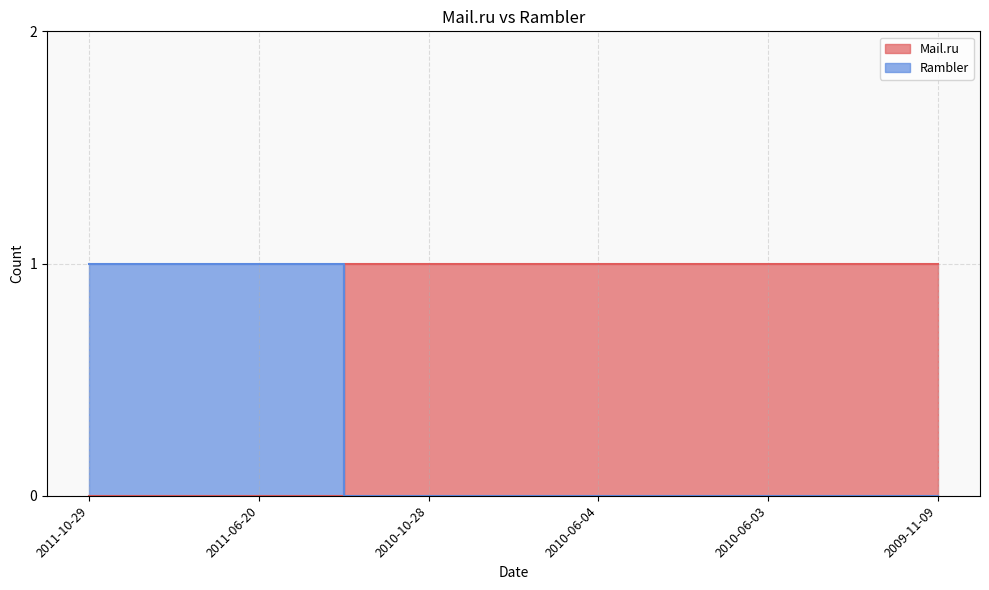

How many intersections are there between Rambler and Mail.ru?

1